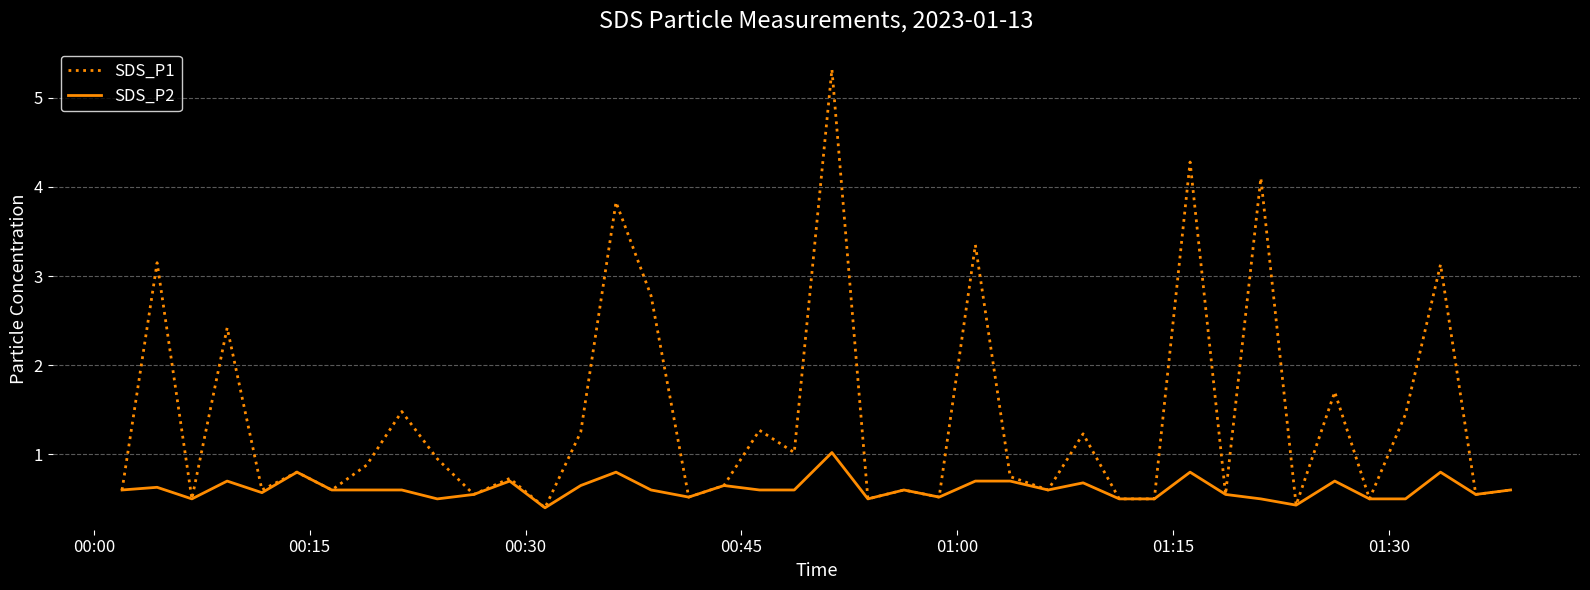

What is the difference between the maximum and minimum values in the SDS_P1 series?

4.9